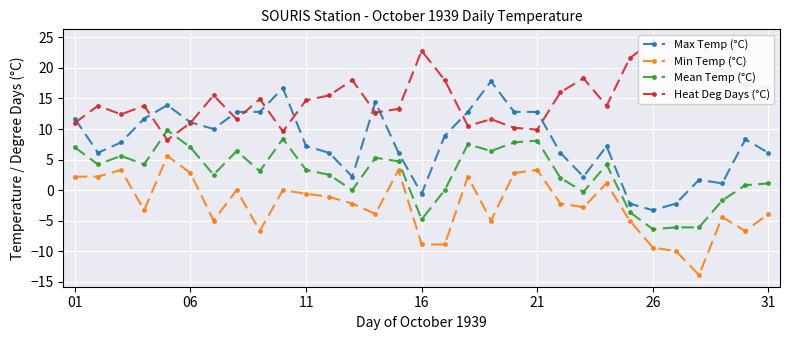

True or false: Mean Temp (°C) and Min Temp (°C) intersect in this chart.

False